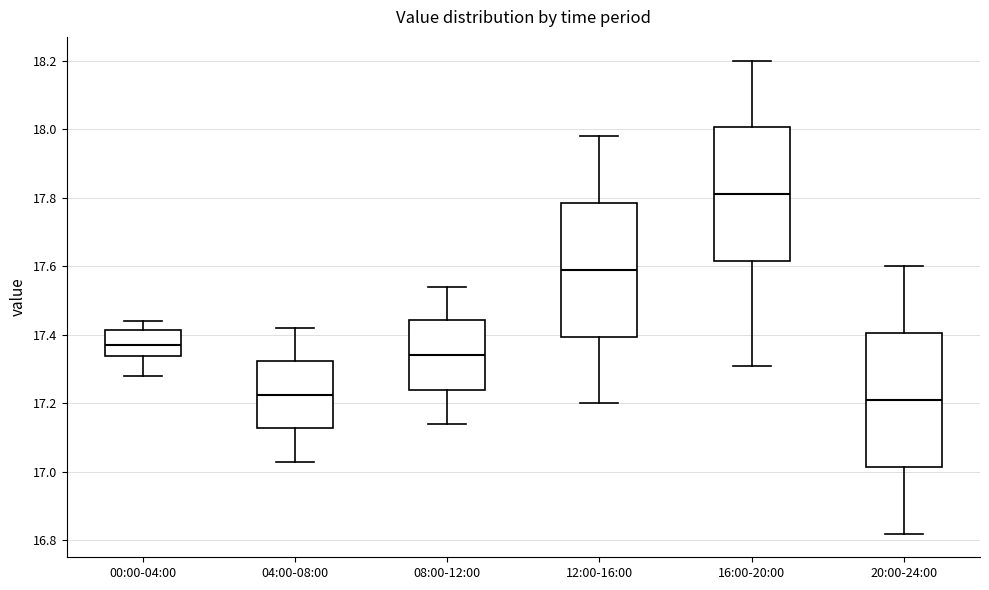

Which box's median line is the highest?

16:00-20:00